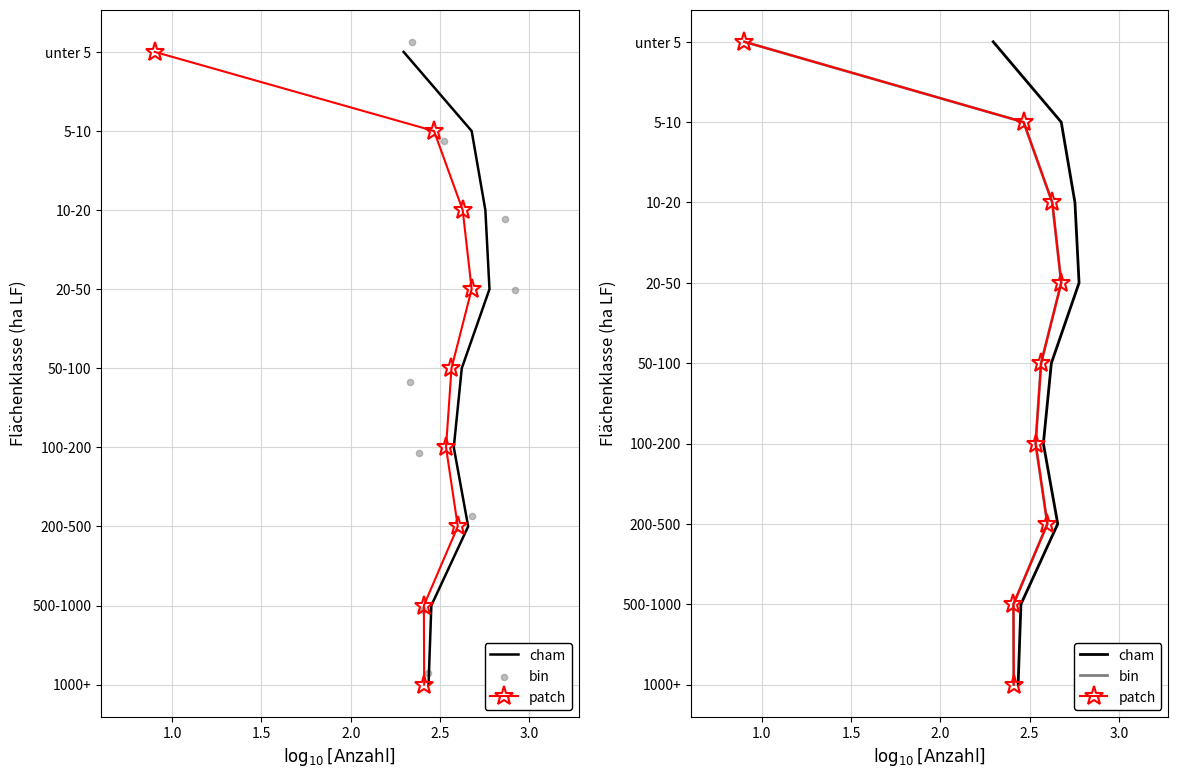

Which series contains the highest Y value?

cham